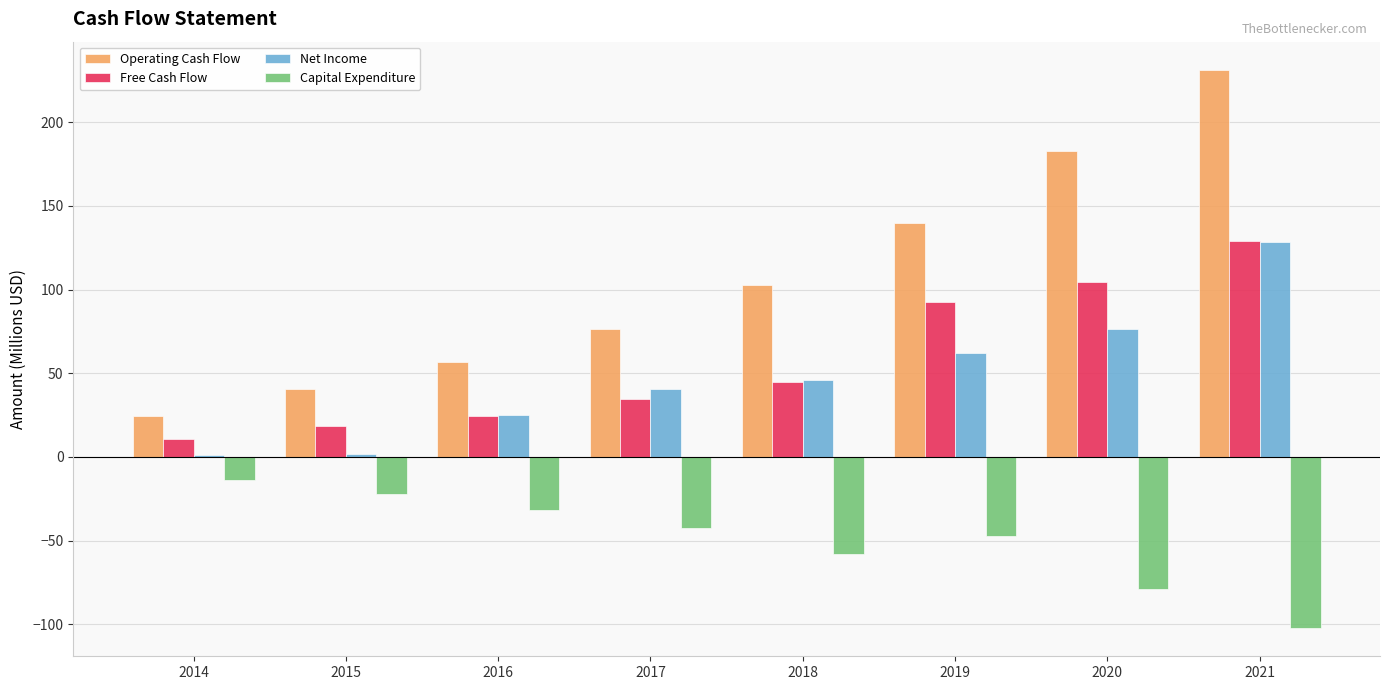

At which category is the sum across all series the highest?

2021